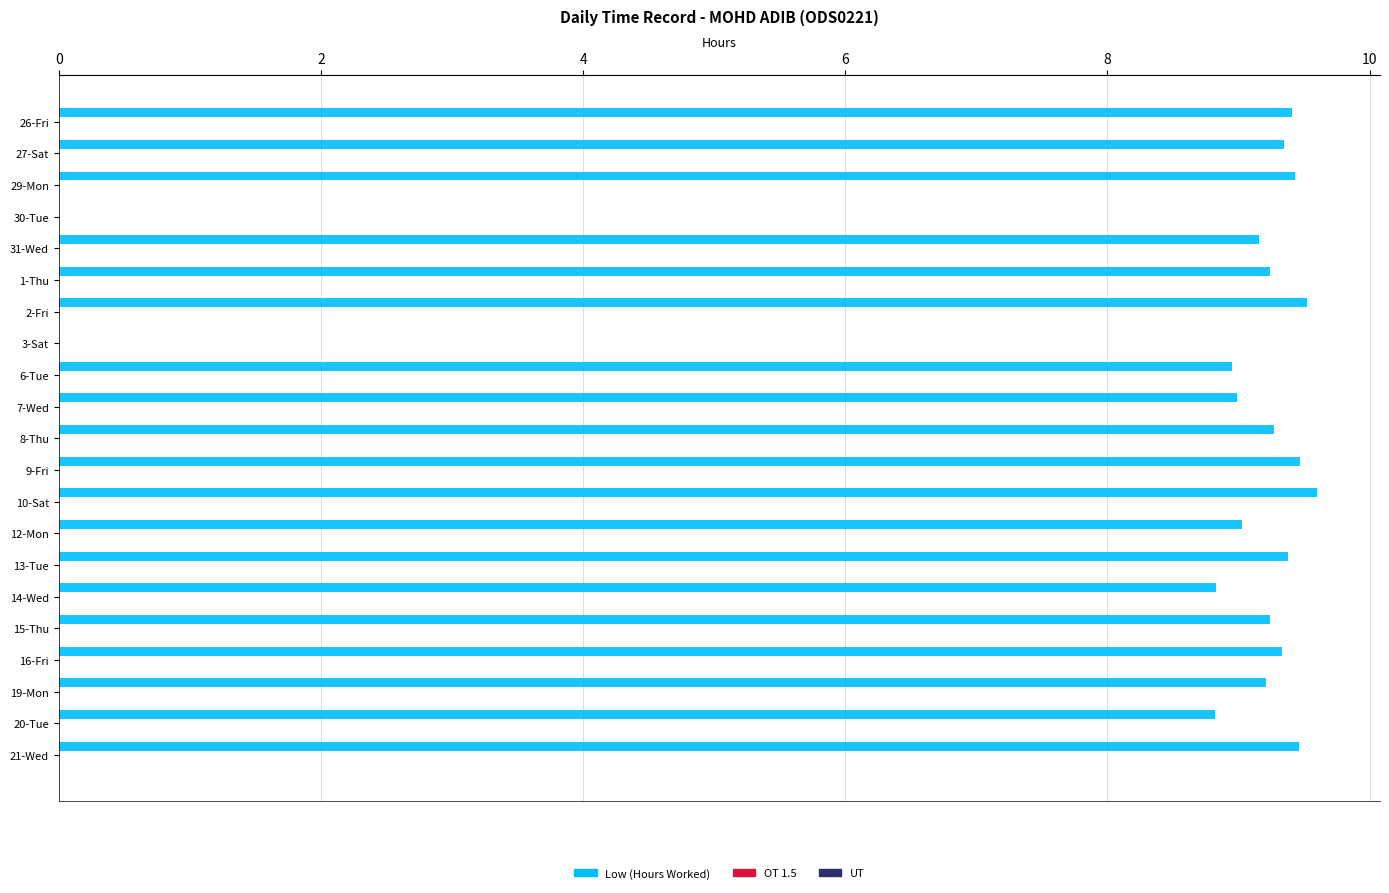

What is the greatest value displayed?

9.6